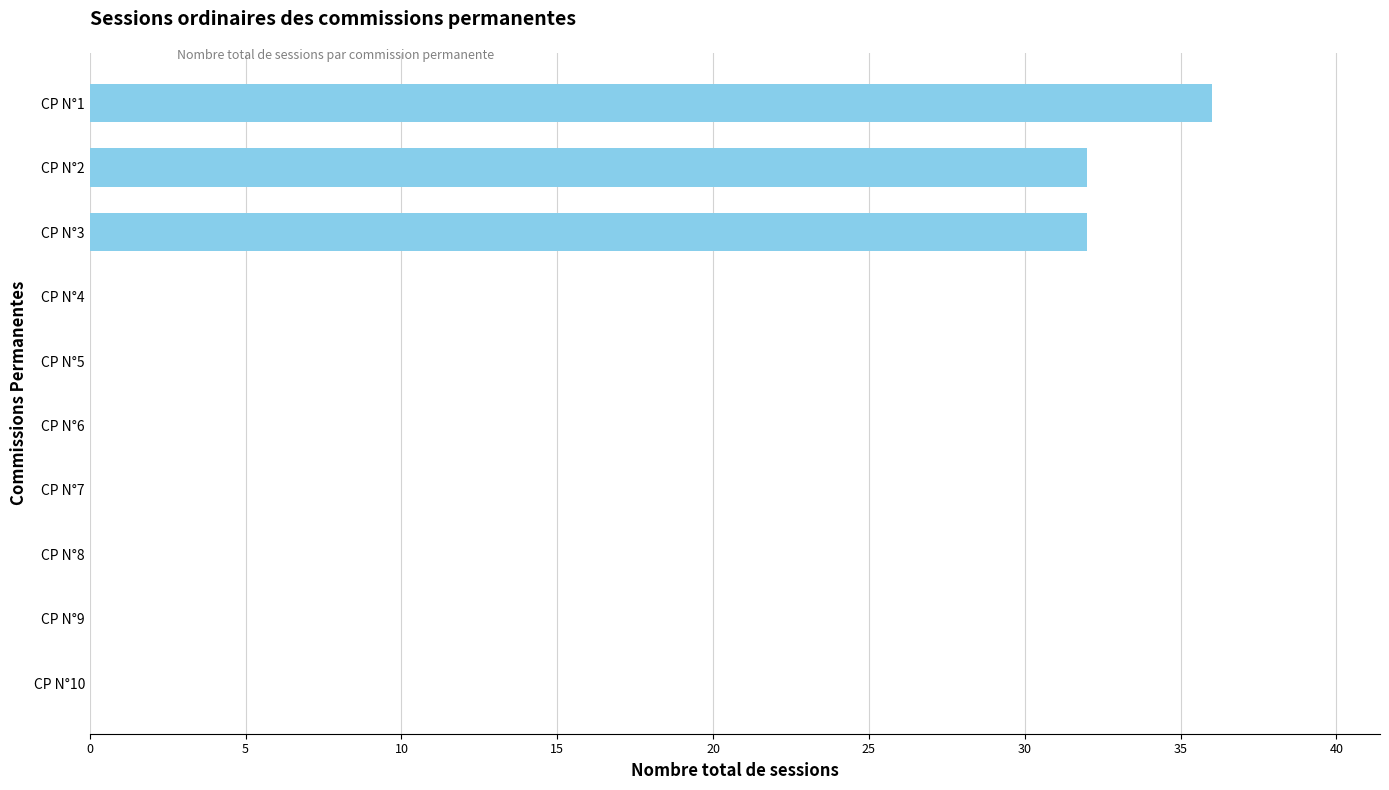

Reading top to bottom, list all the values displayed in this chart.

CP N°1=36	CP N°2=32	CP N°3=32	CP N°4=0	CP N°5=0	CP N°6=0	CP N°7=0	CP N°8=0	CP N°9=0	CP N°10=0